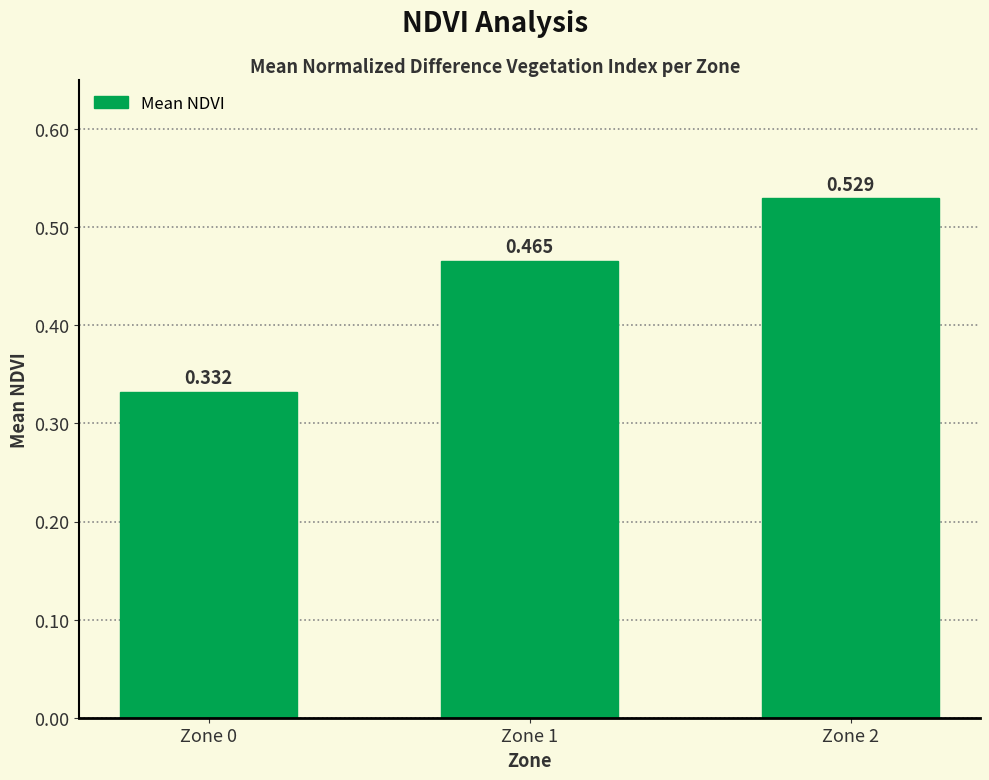

Does the chart contain any negative values?

No